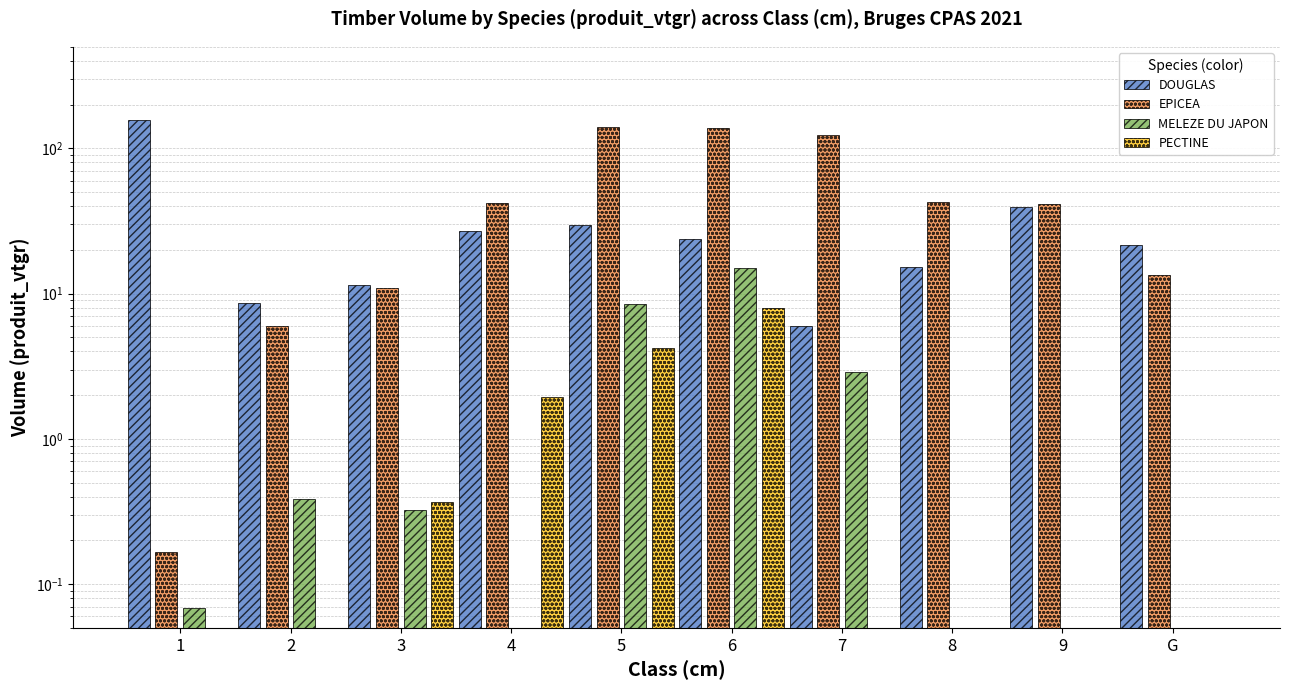

Is it true that PECTINE equals 0.1 at 9?

True